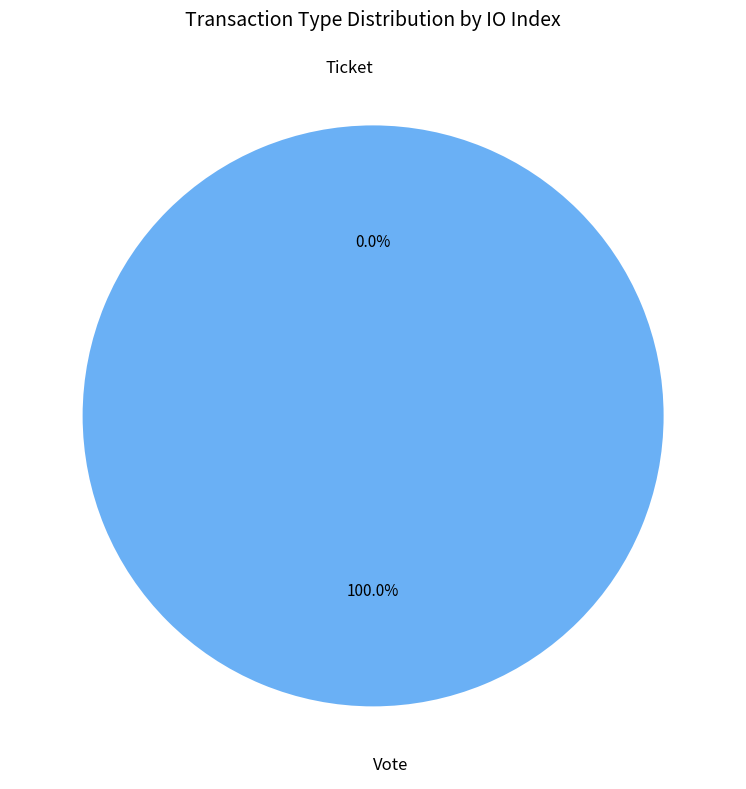

Rank the categories by value from highest to lowest.

Vote, Ticket